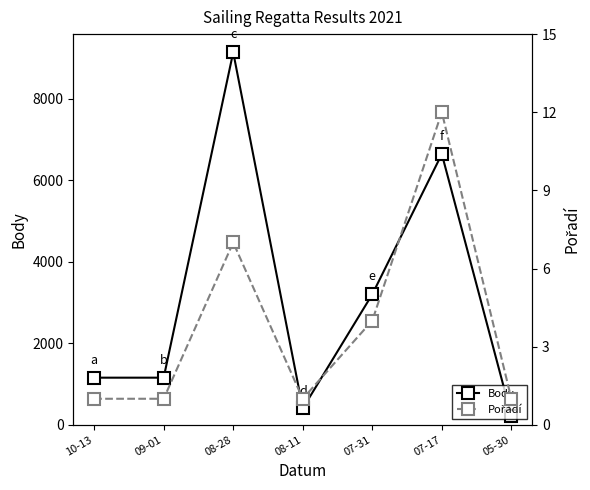

Is the value of Body at 07-31 greater than the value of Pořadí at 09-01?

Yes